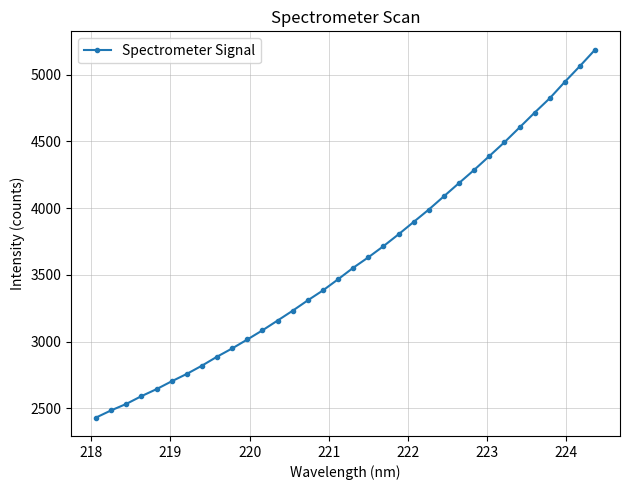

True or false: the data has more than 1 interior local peaks.

False